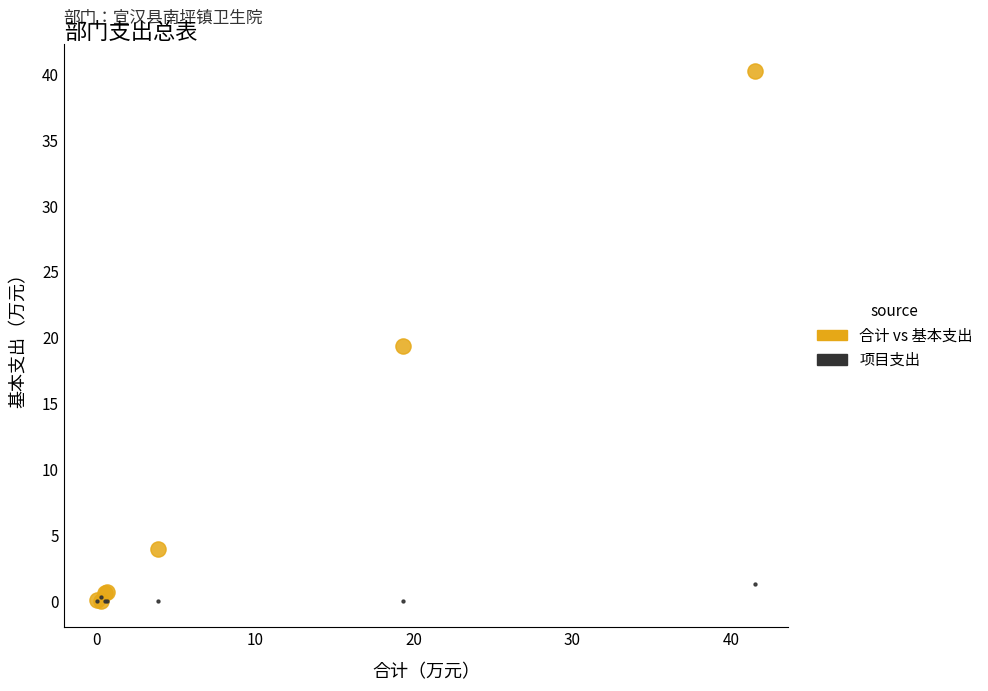

Which series contains the highest Y value?

合计 vs 基本支出